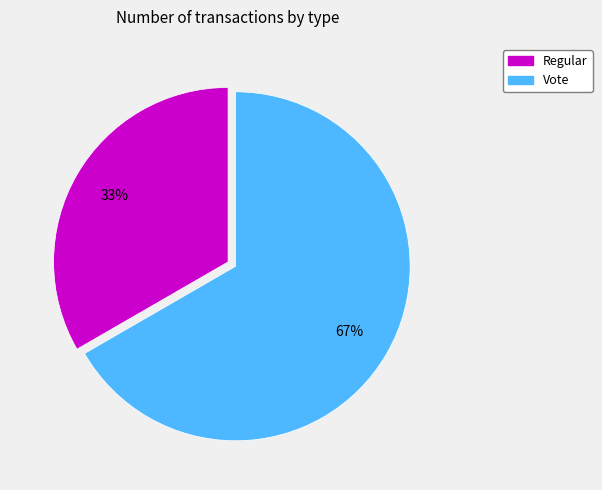

Approximately how many times larger is the value at Regular compared to Vote?

0.5